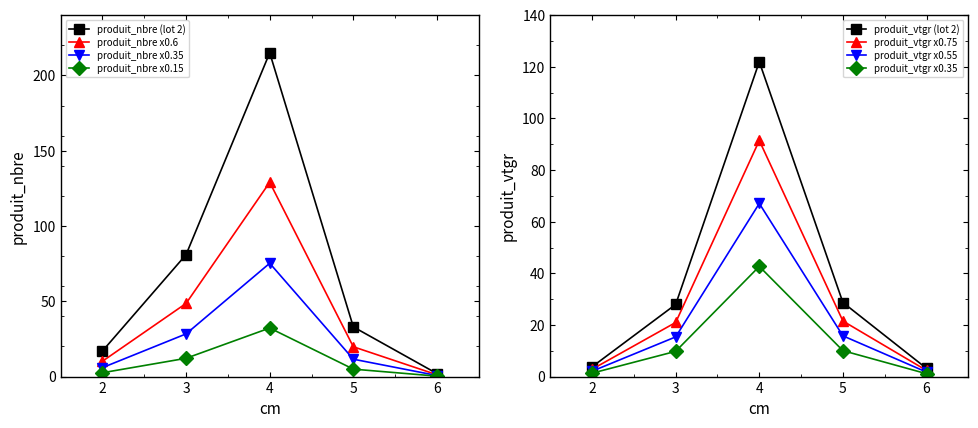

What is the spread (max minus min) of values at 4?

93.1